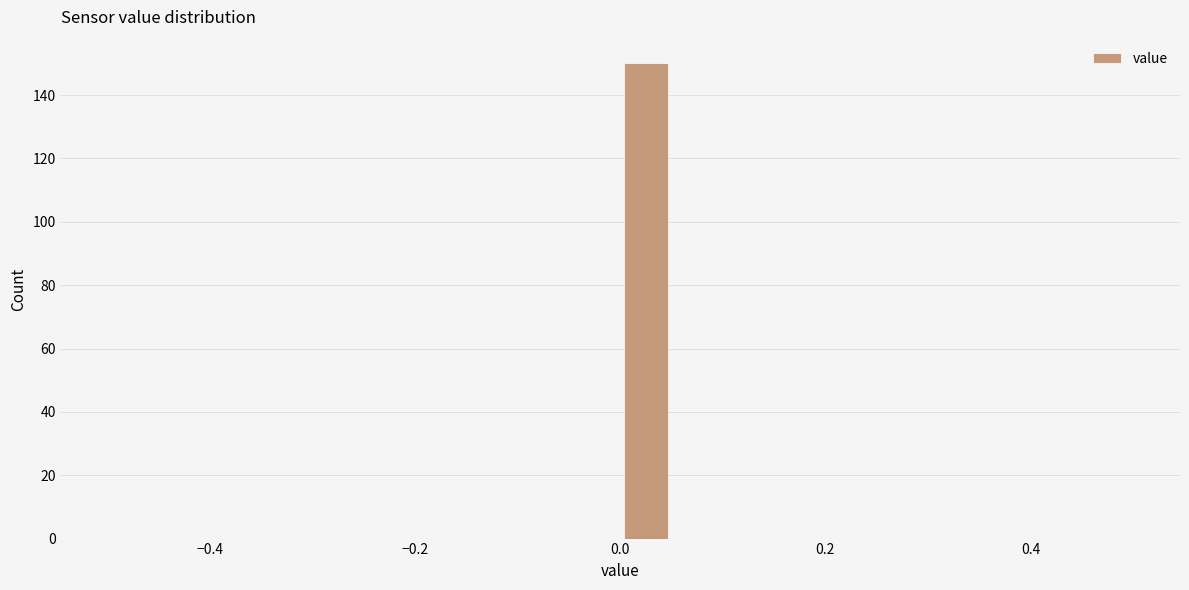

Around what value on the x-axis is the tallest bar? Give the approximate position of its centre, as read against the axis.

0.02